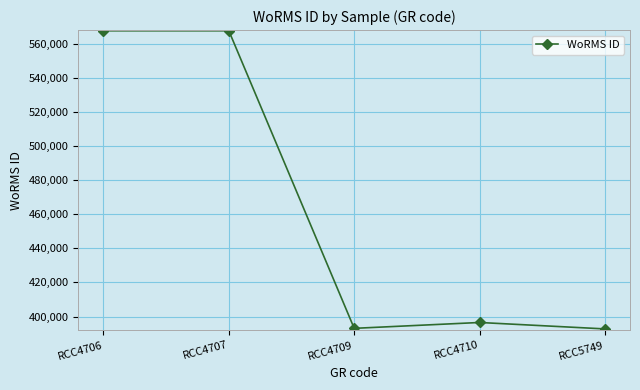

What is the change in value from RCC4706 to RCC5749?

-174837